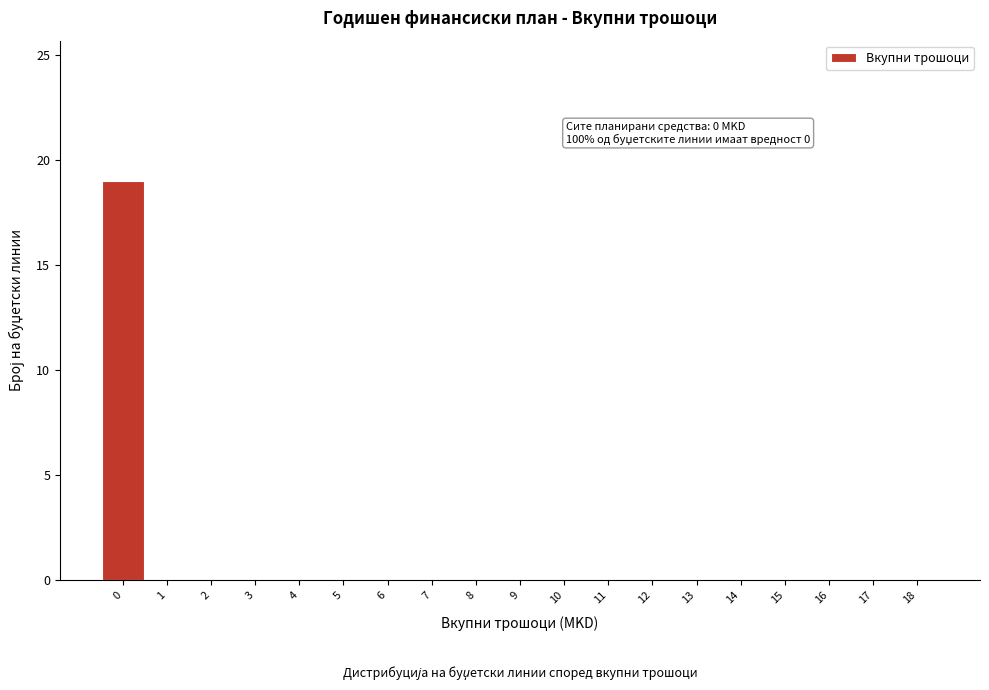

Which range on the x-axis has the tallest bar?

-0.5 to 0.5